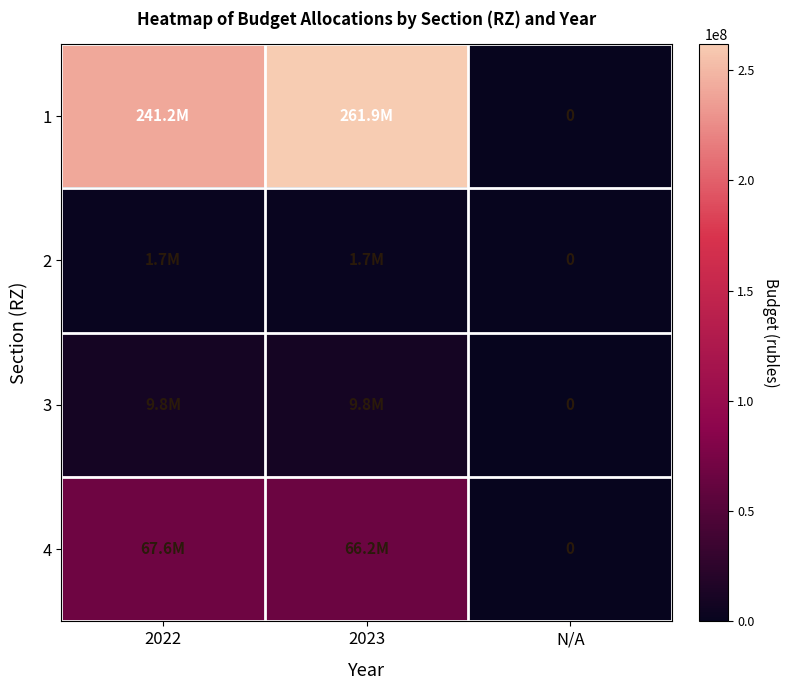

What is the difference between the second highest and minimum values in the 2 series?

1742883.1